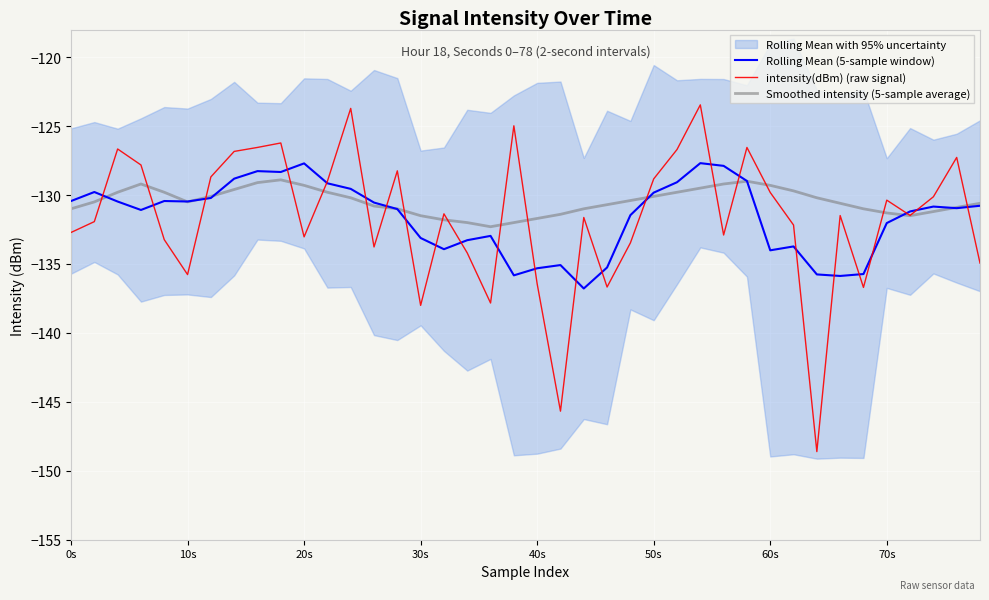

At which label does Rolling Mean (5-sample window) reach its peak?

27